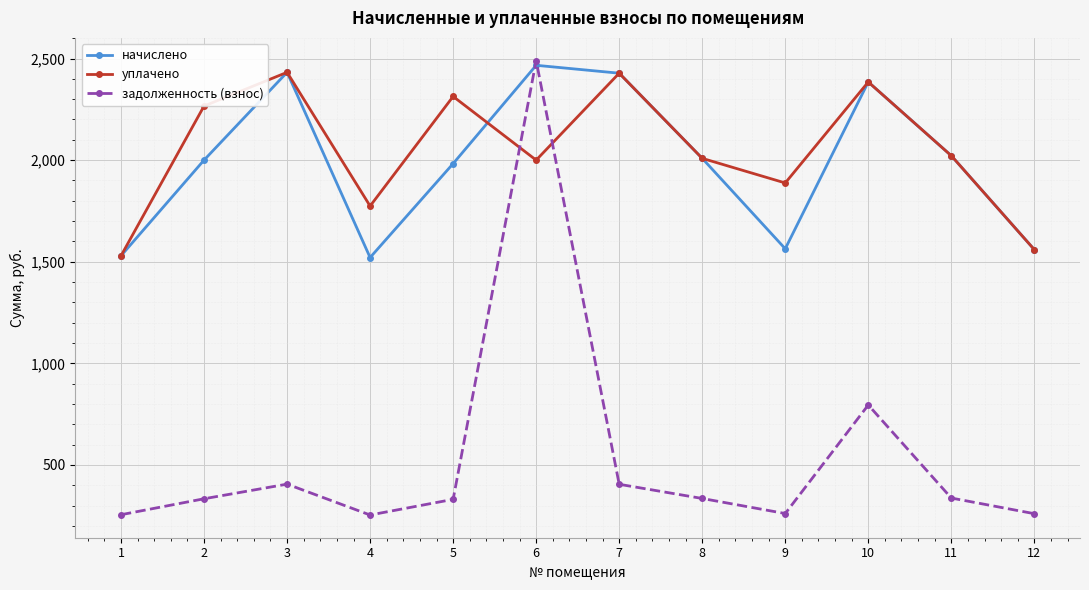

Which series has the largest total across all categories?

уплачено